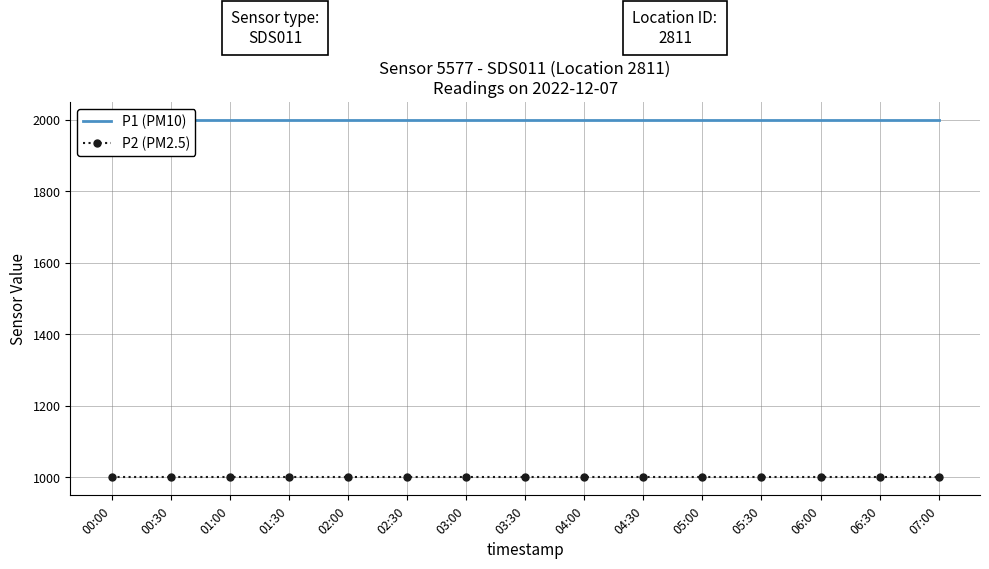

What is the label of the 3rd point from the right?

06:00